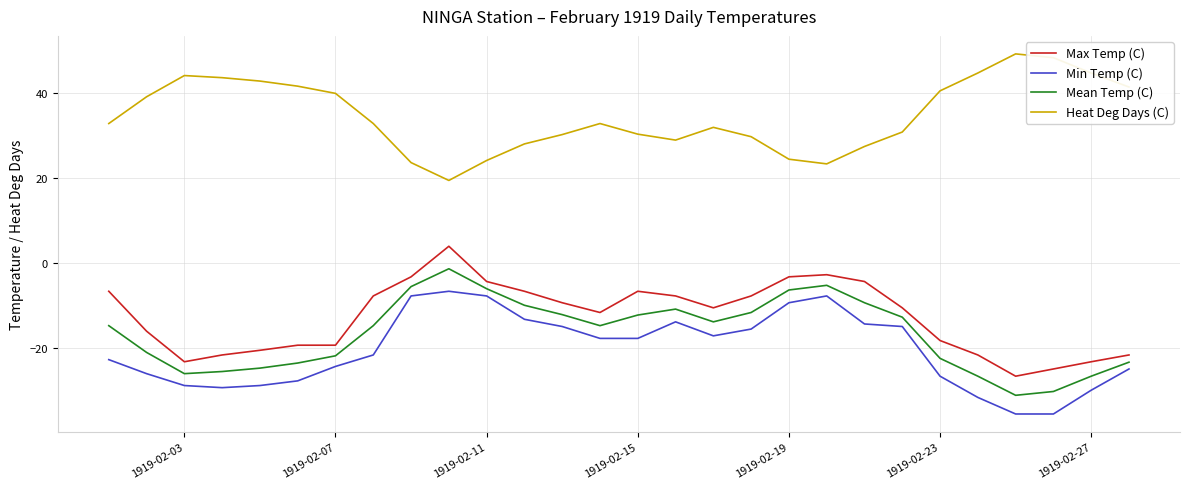

True or false: Min Temp (C) has more than 1 points higher than both neighbors.

True